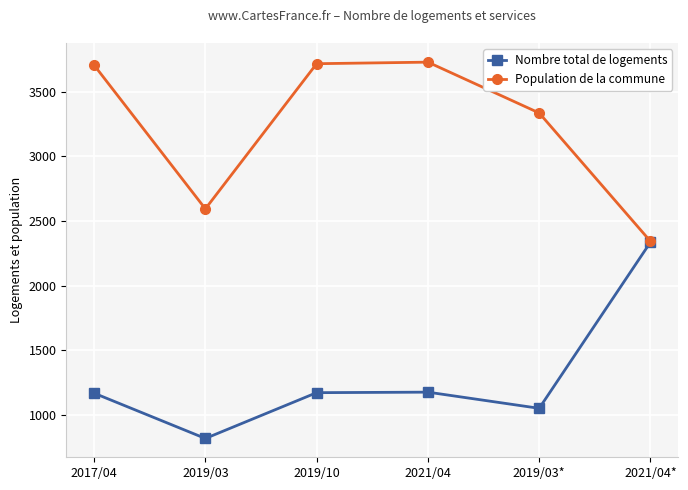

What position from the right is 2019/10?

4